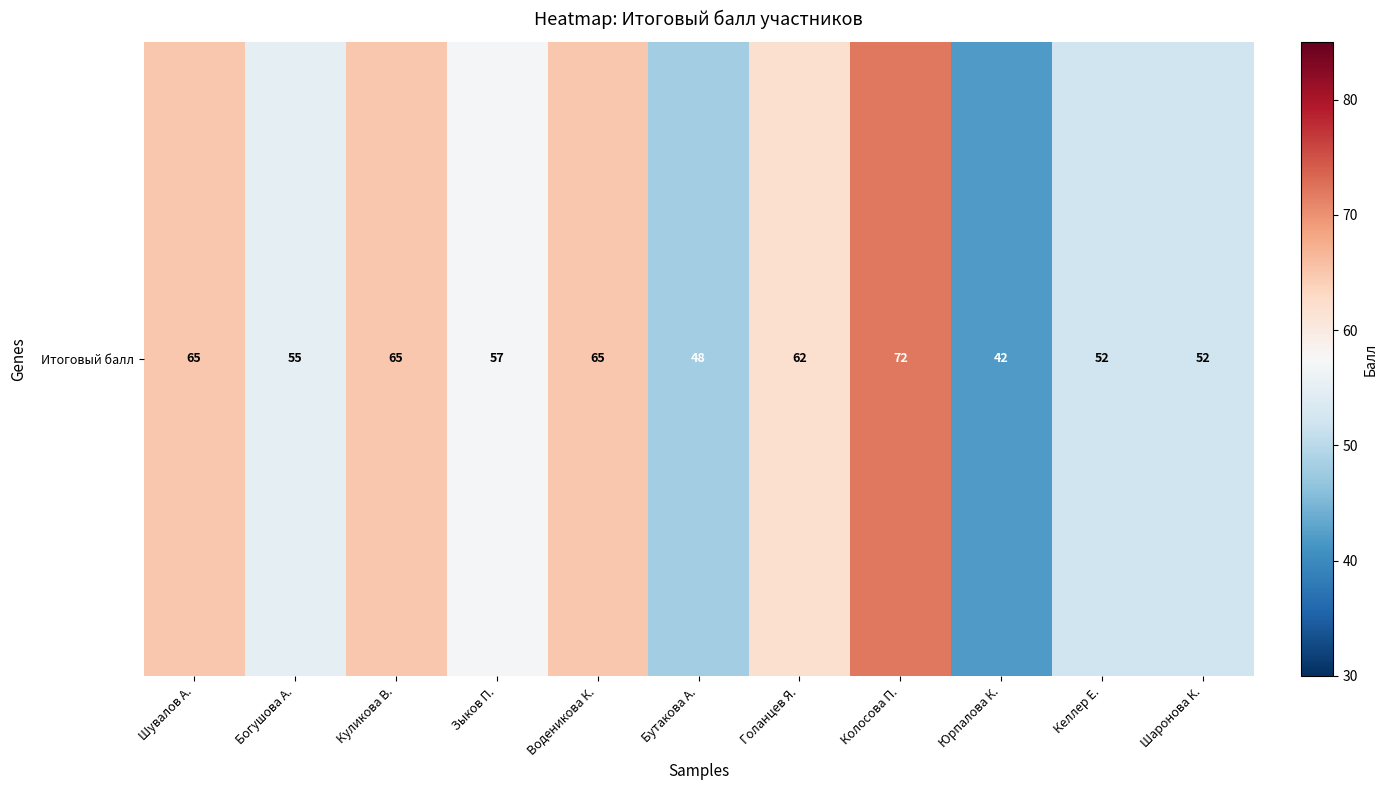

Reading left to right, extract all data points from this chart.

65	55	65	57	65	48	62	72	42	52	52